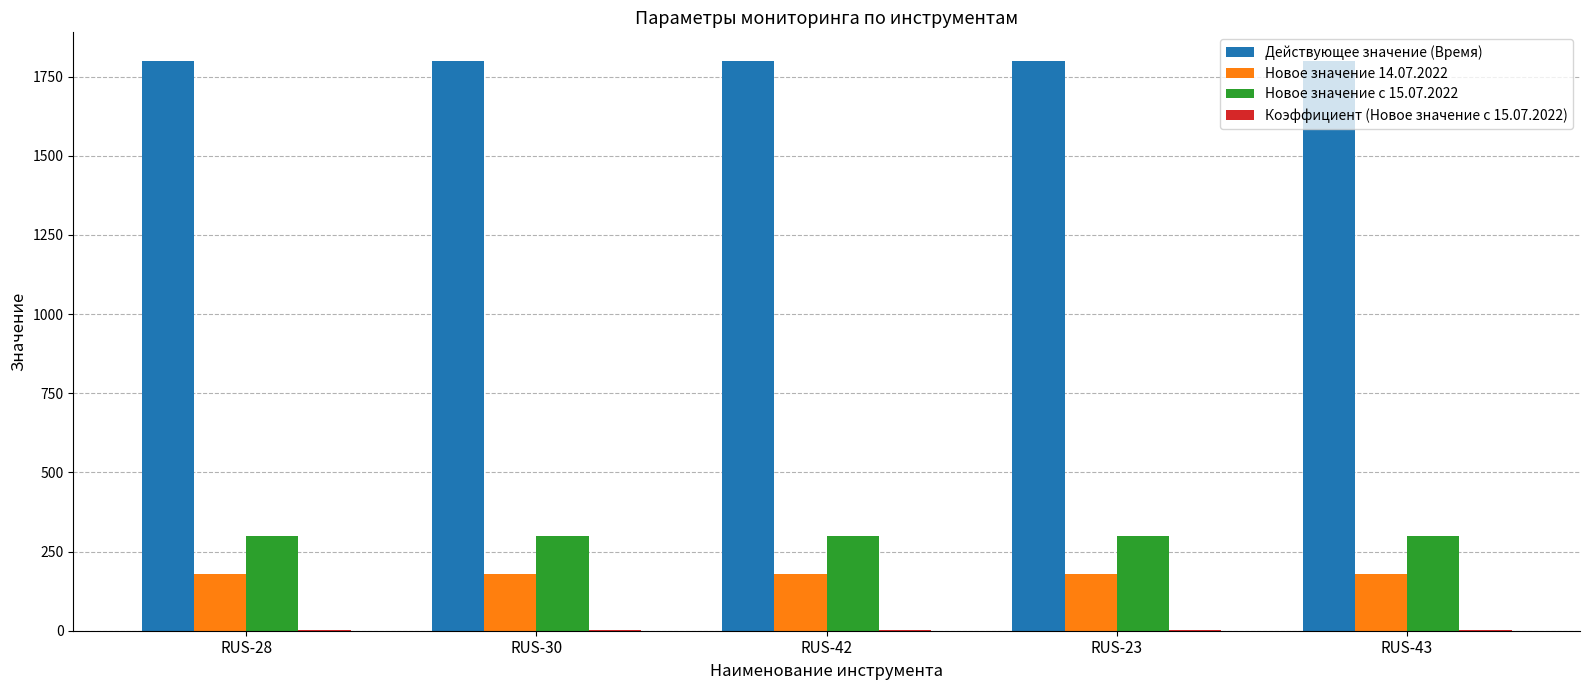

Is it true that Новое значение 14.07.2022 equals 180 at RUS-42?

True